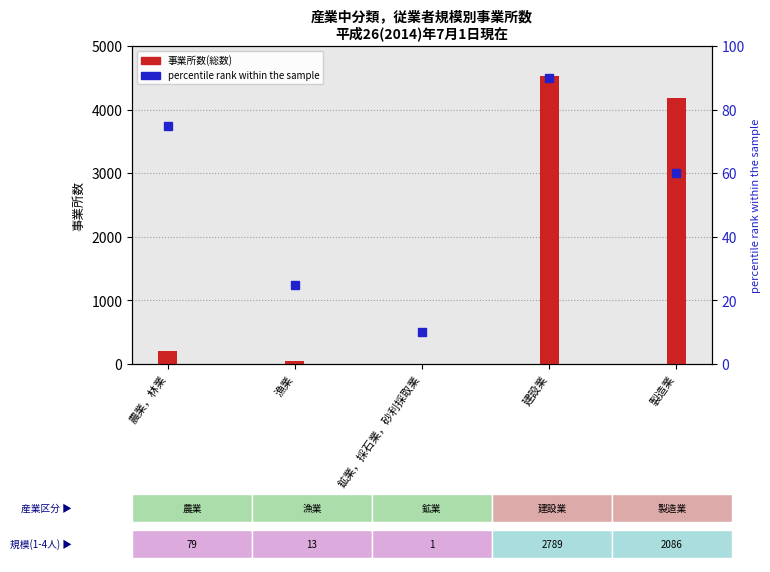

Rank the series at 漁業 from highest to lowest value.

事業所数(総数), percentile rank within the sample